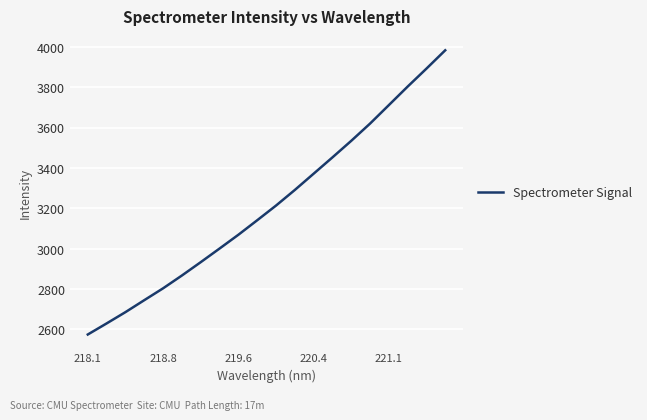

What is the greatest value displayed?

3983.6